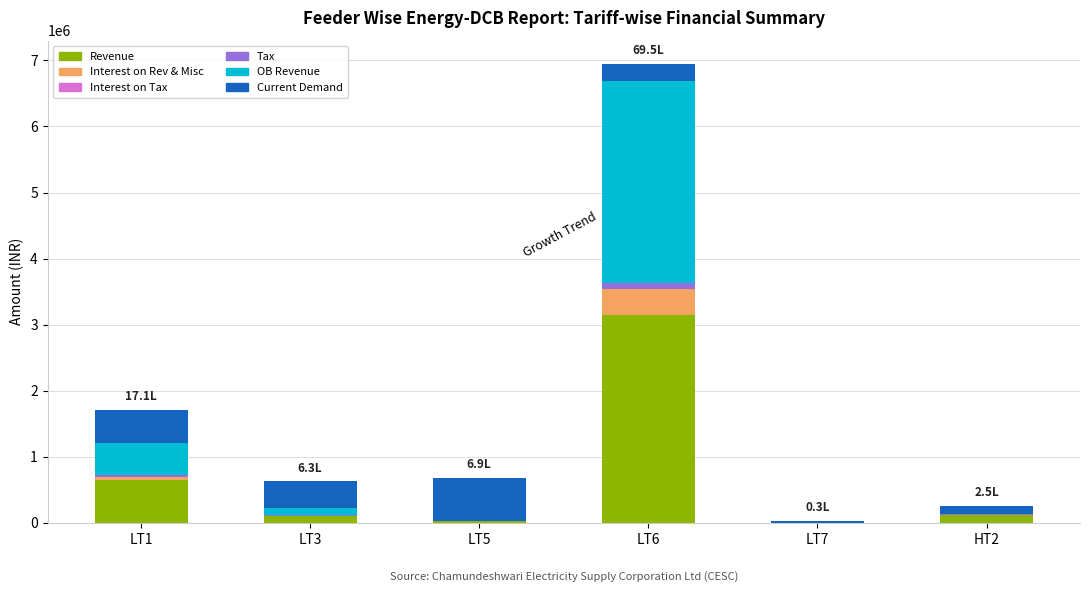

At which category is the sum across all series the highest?

LT6